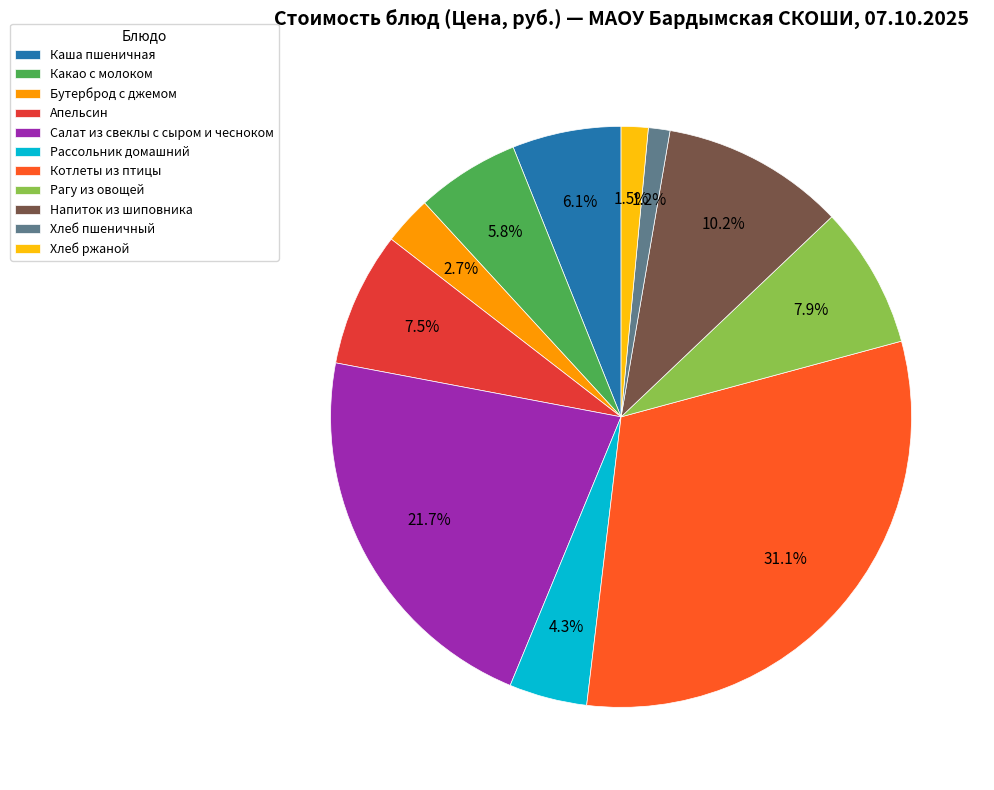

What percentage do Хлеб ржаной and Котлеты из птицы together represent?

32.6%